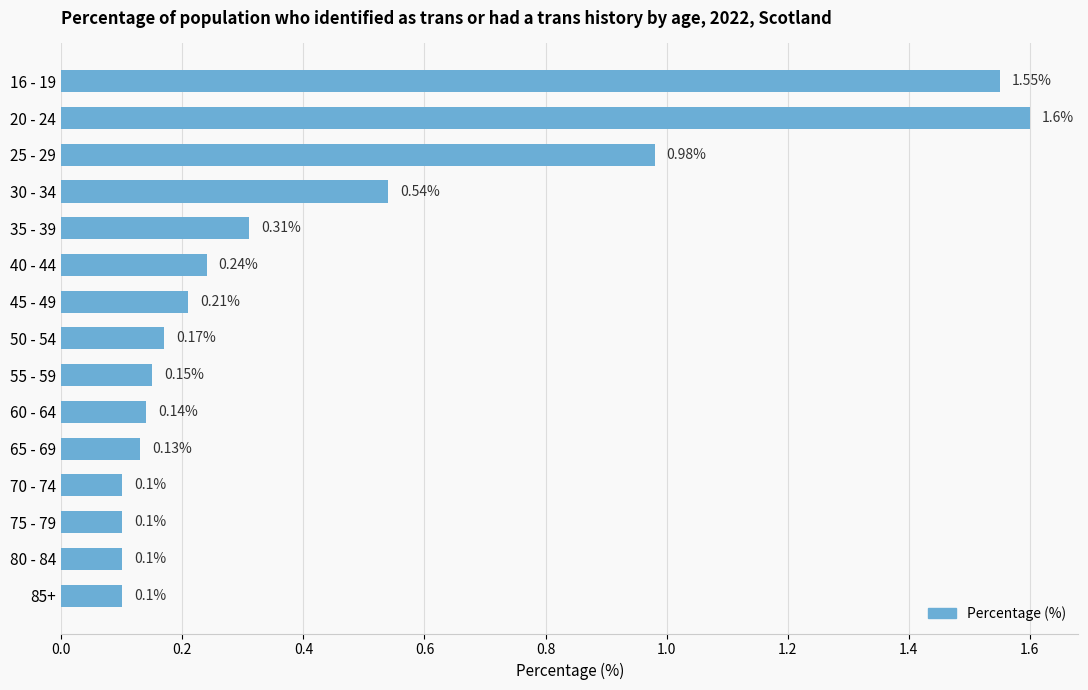

What is the difference between the maximum and minimum values?

1.5